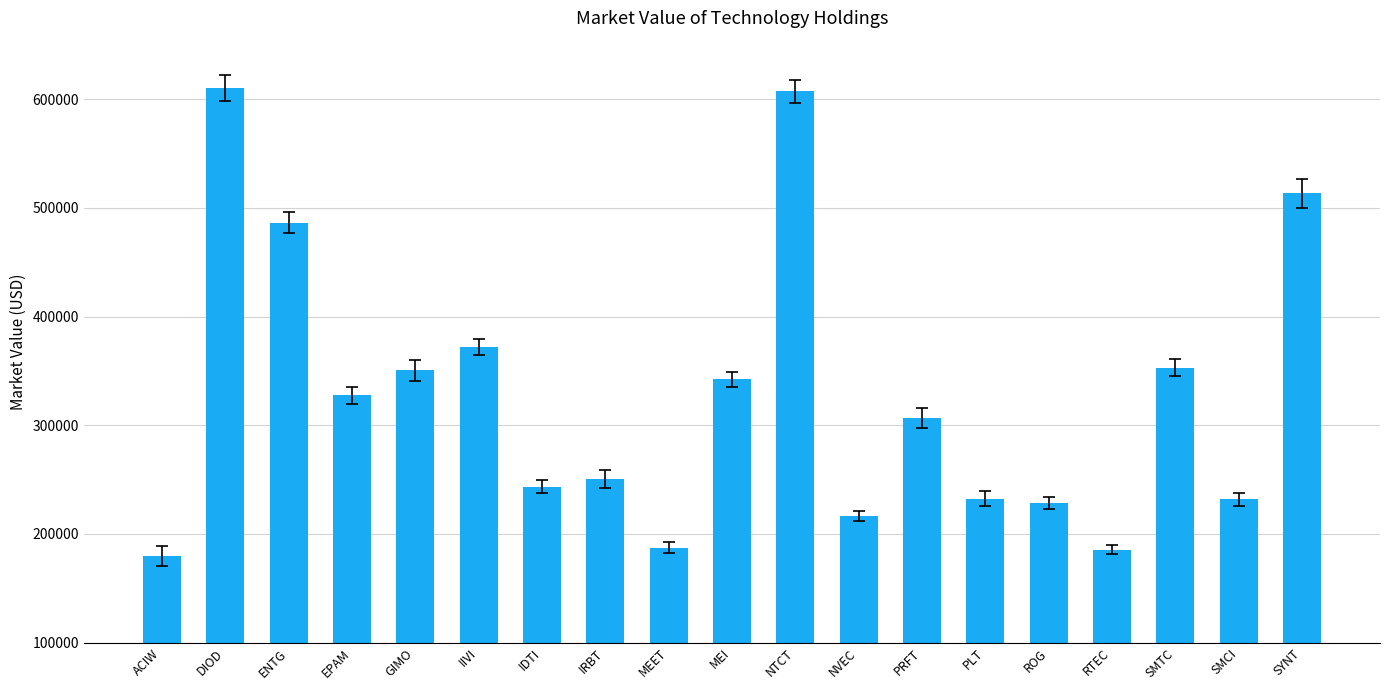

The value at NVEC is 216273.6. True or false?

True